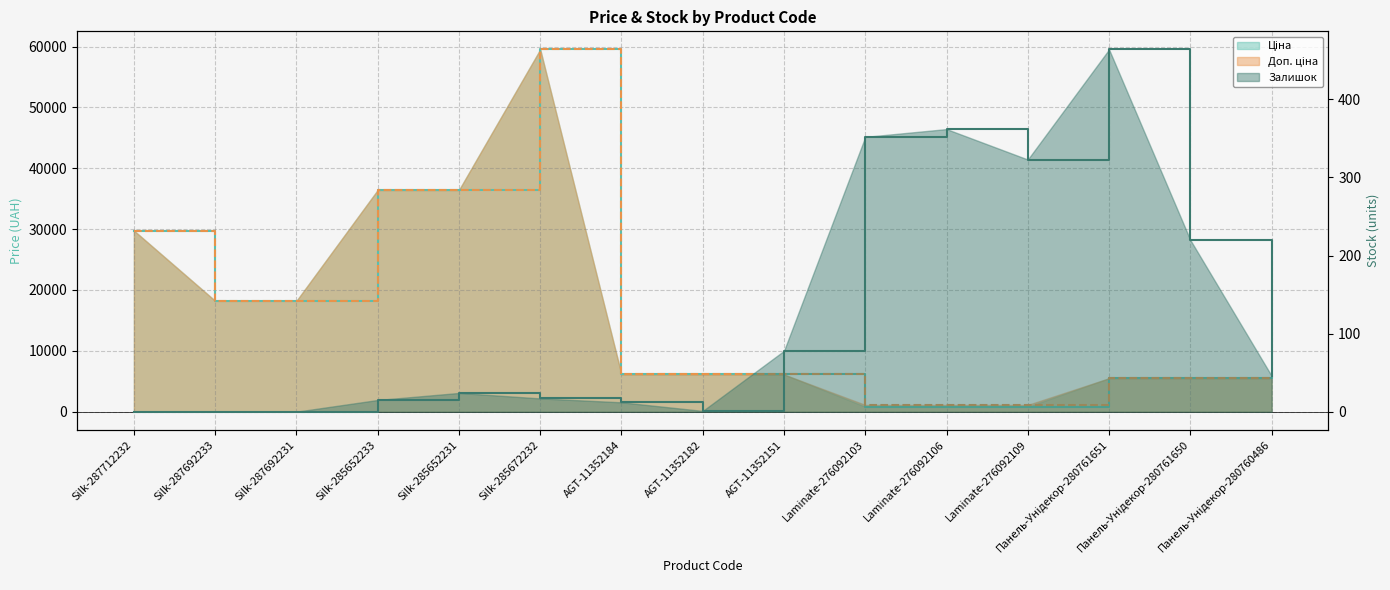

Read the Залишок value at Панель-Унідекор-280761650.

220.0